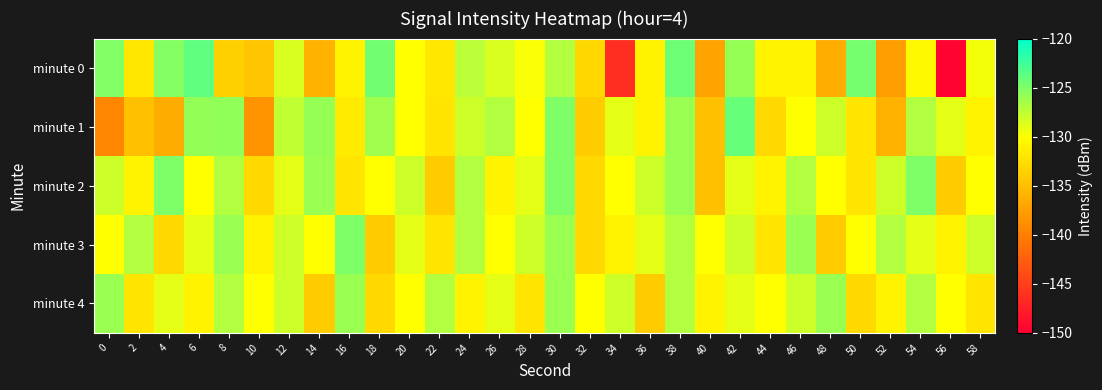

Which series has the largest range (max minus min)?

minute 0